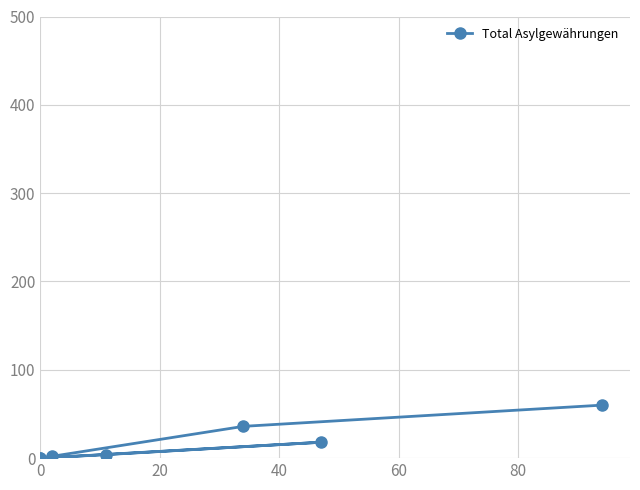

What is the maximum value shown in the chart?

60